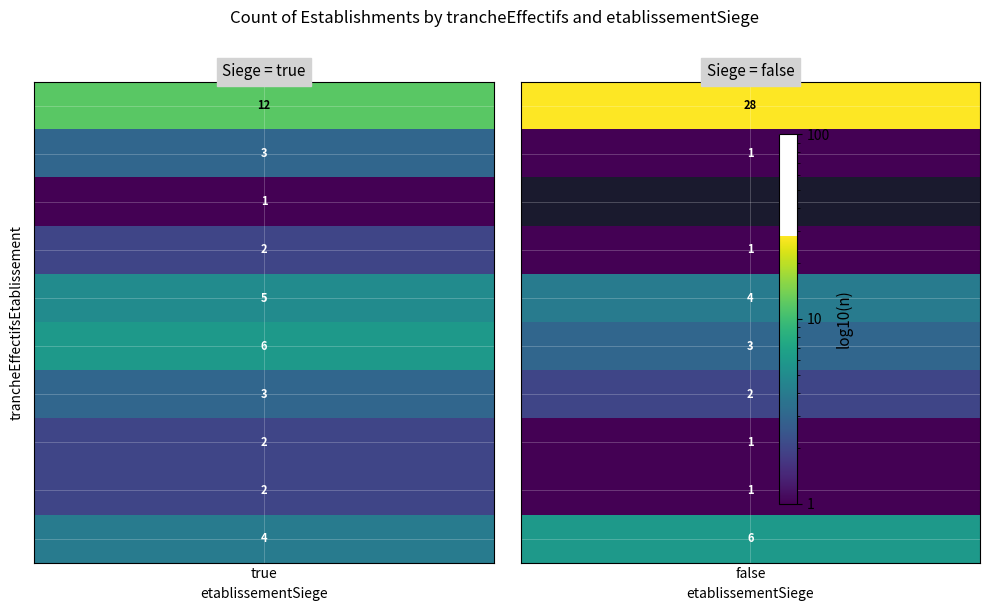

True or false: false has a value of 3 at .

False